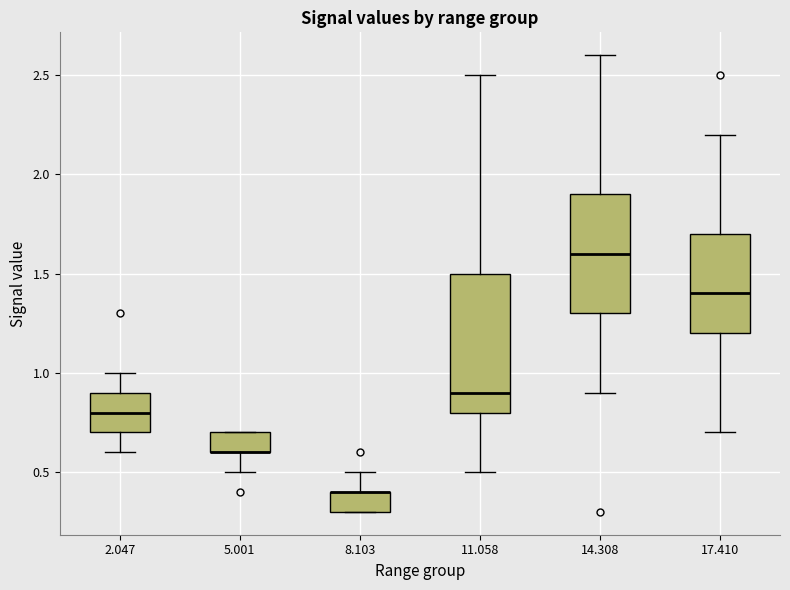

Where does the upper whisker of the box at x = 17.410 end on the y-axis? The values are not printed on the chart, so give them approximately, as read against the axis.

2.2